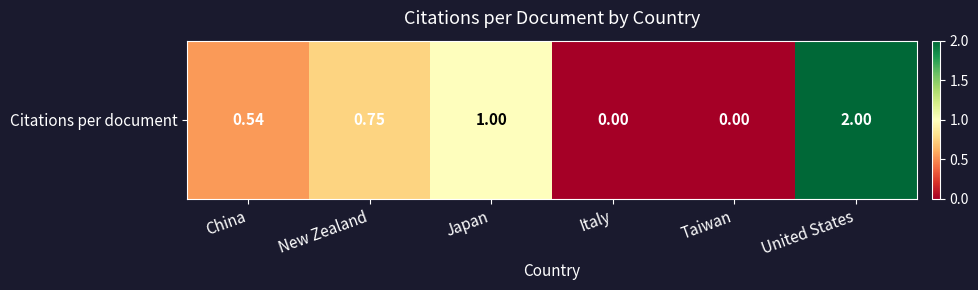

What is the average value?

0.7